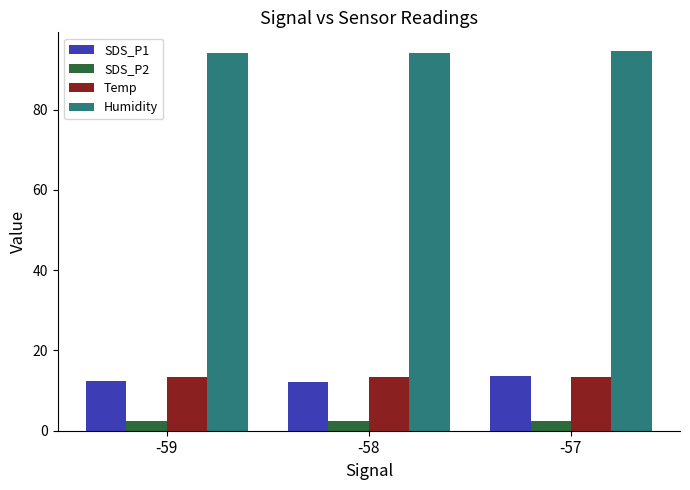

Does the chart contain any negative values?

No